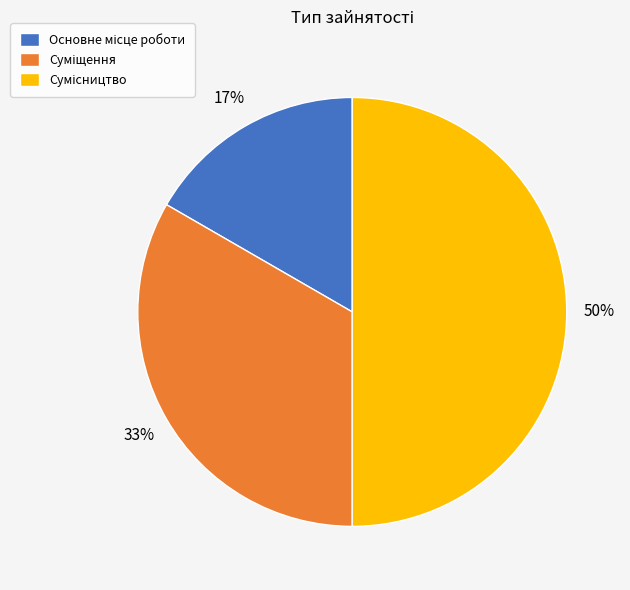

To the nearest percent, what is the average slice percentage?

33%